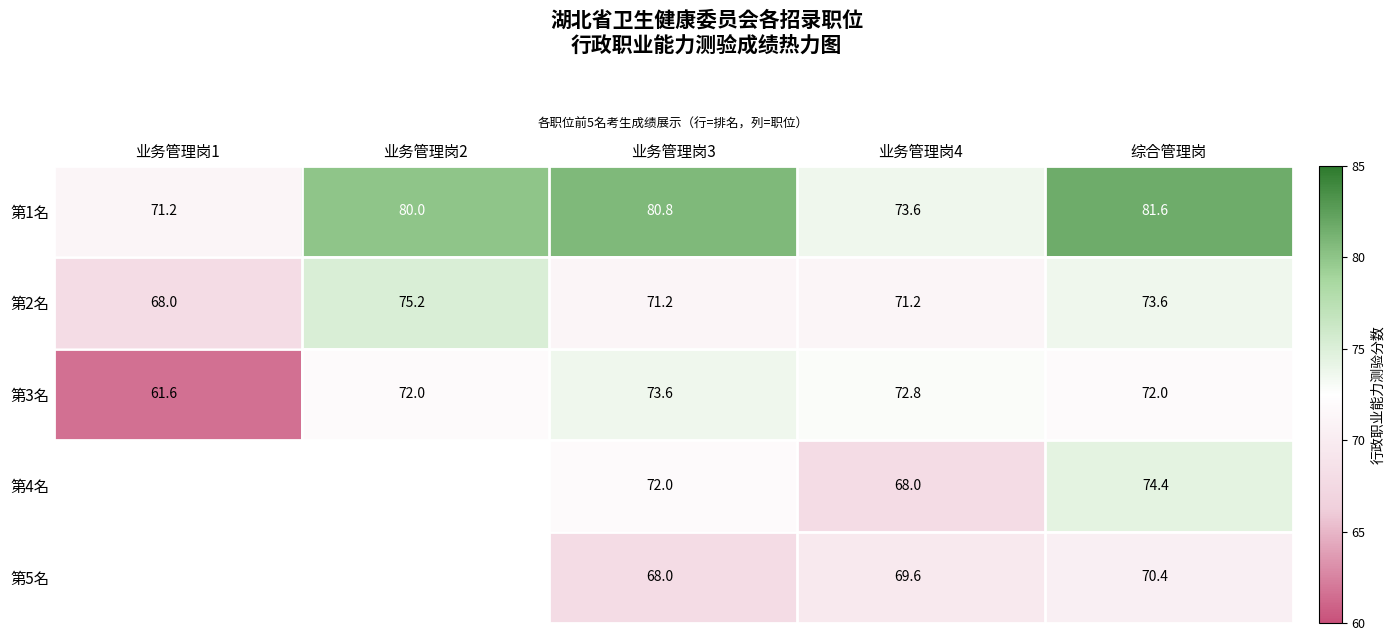

The 第2名 series shows 71.2 at 业务管理岗4. True or false?

True